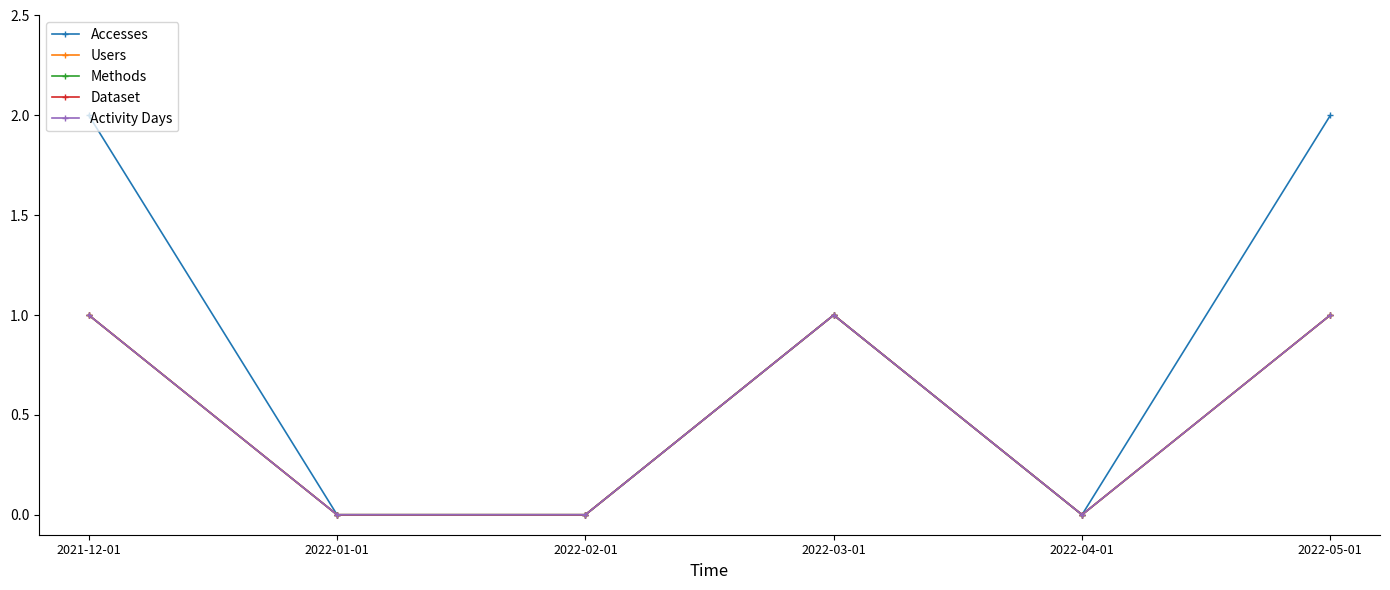

Is this an area chart (filled region under the line)?

No